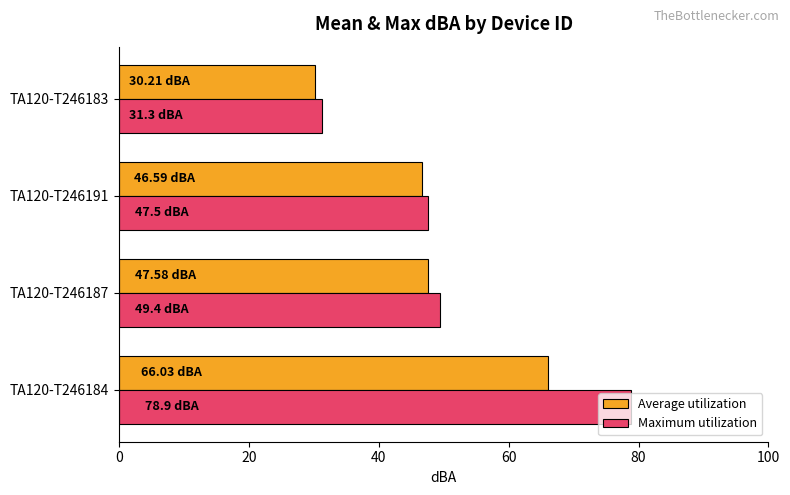

List the series in order of their peak value, highest first.

Maximum utilization, Average utilization